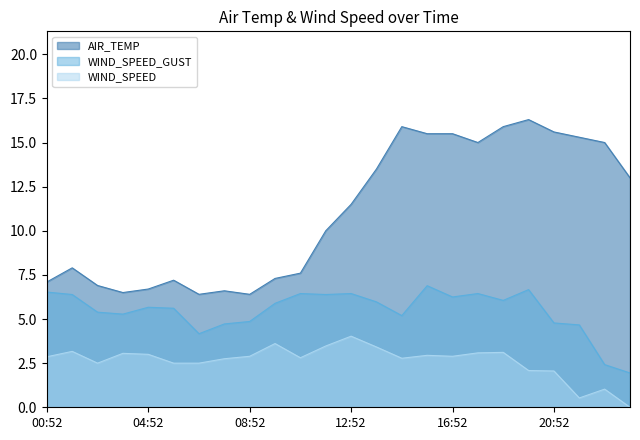

What is the average value of the WIND_SPEED series?

2.6